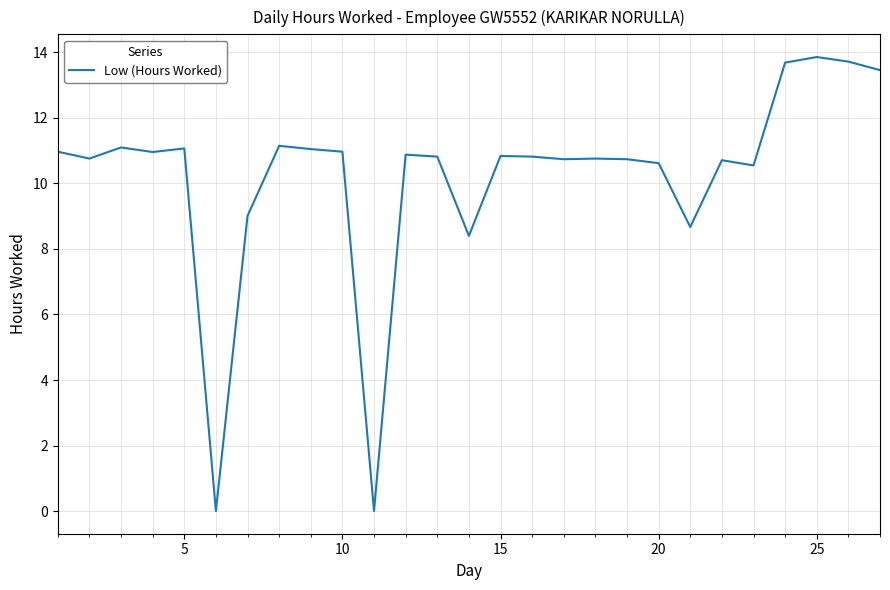

What is the greatest value displayed?

13.9